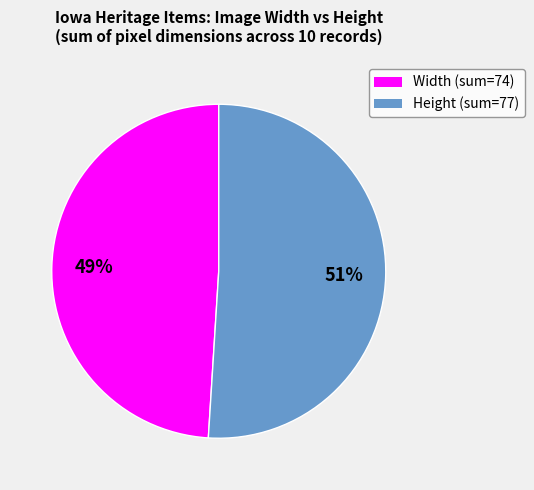

To the nearest percent, what is the average slice percentage?

50%